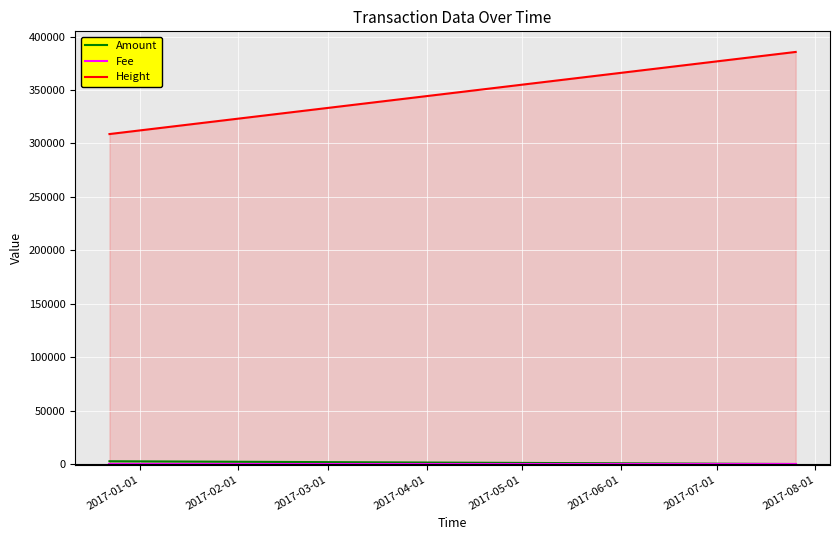

What is the maximum value shown in the chart?

385574